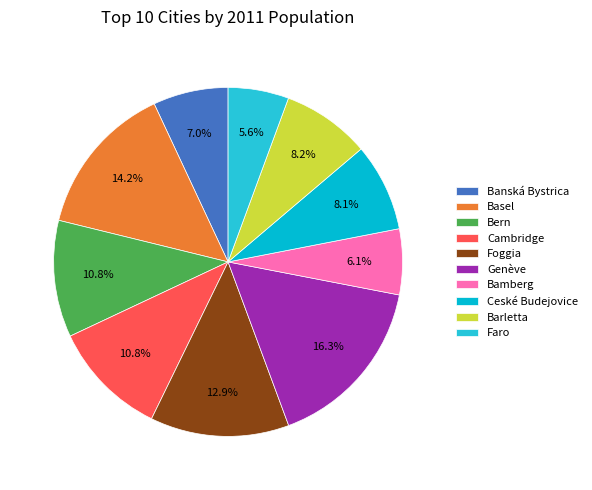

Is it true that Cambridge is 23% of the pie?

False